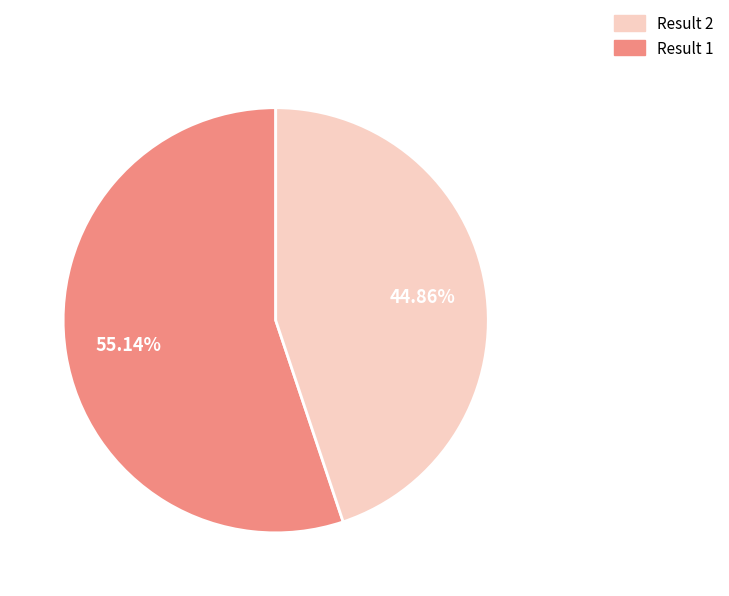

How many slices are in this pie chart?

2